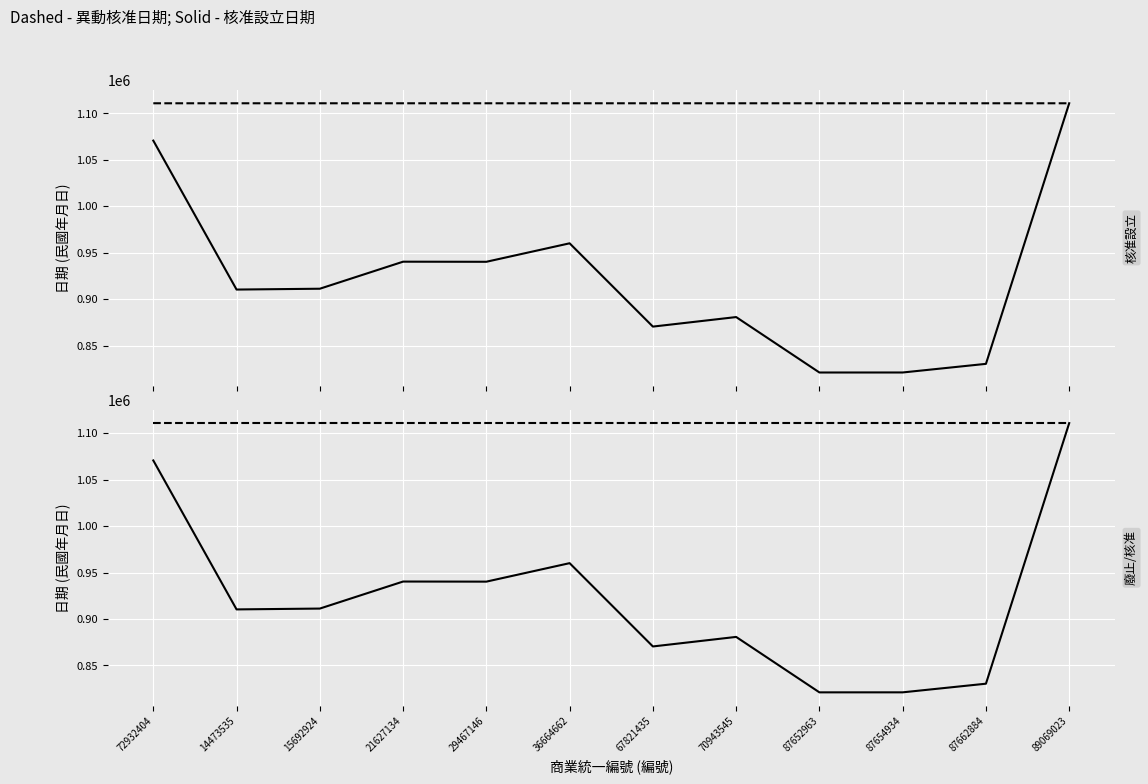

Where is the first local maximum for 核准設立日期?

21627134